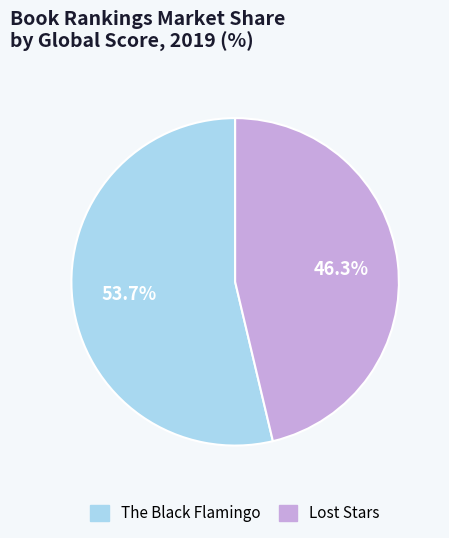

How many segments does this pie chart have?

2